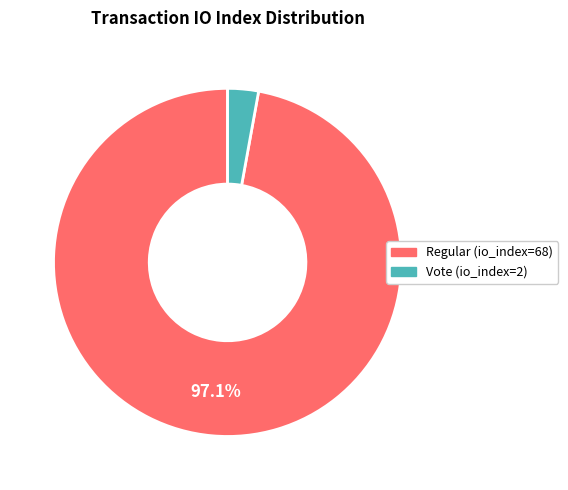

Is the sum of Regular (io_index=68) and Vote (io_index=2) greater than half?

Yes